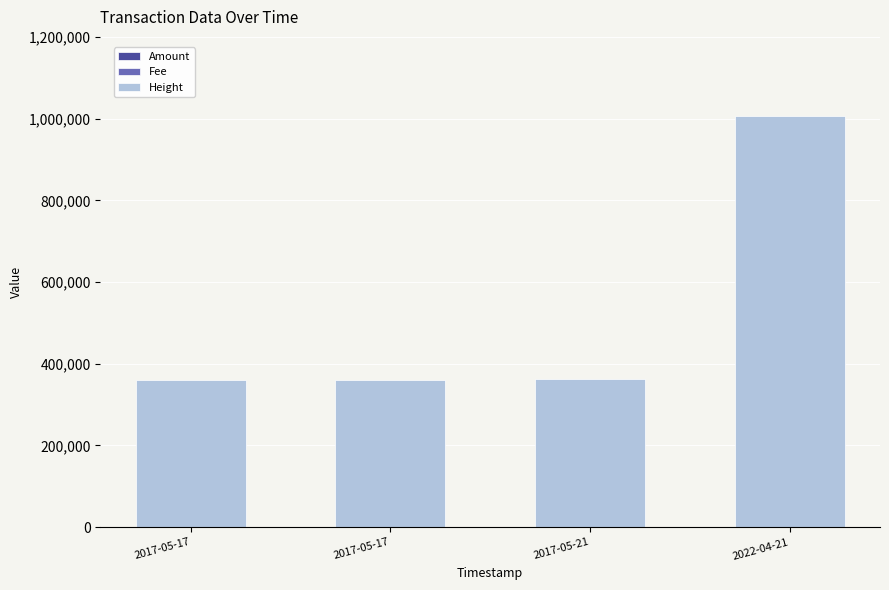

Count the number of data series in this chart.

3